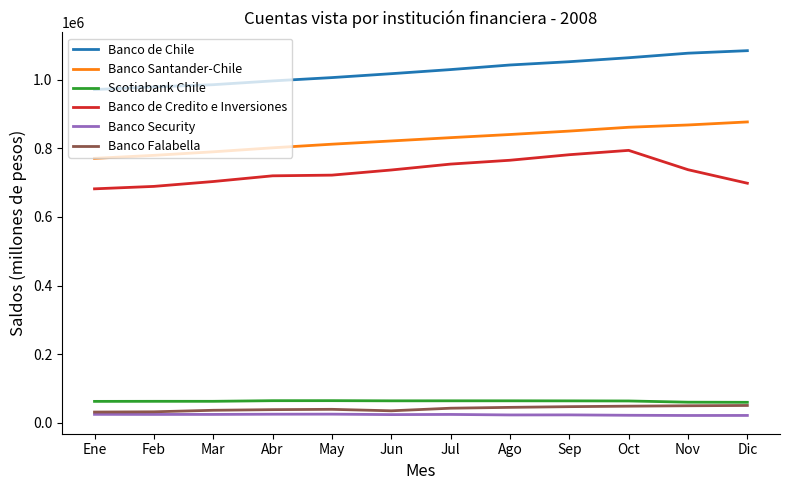

What is the maximum value for Scotiabank Chile?

64741